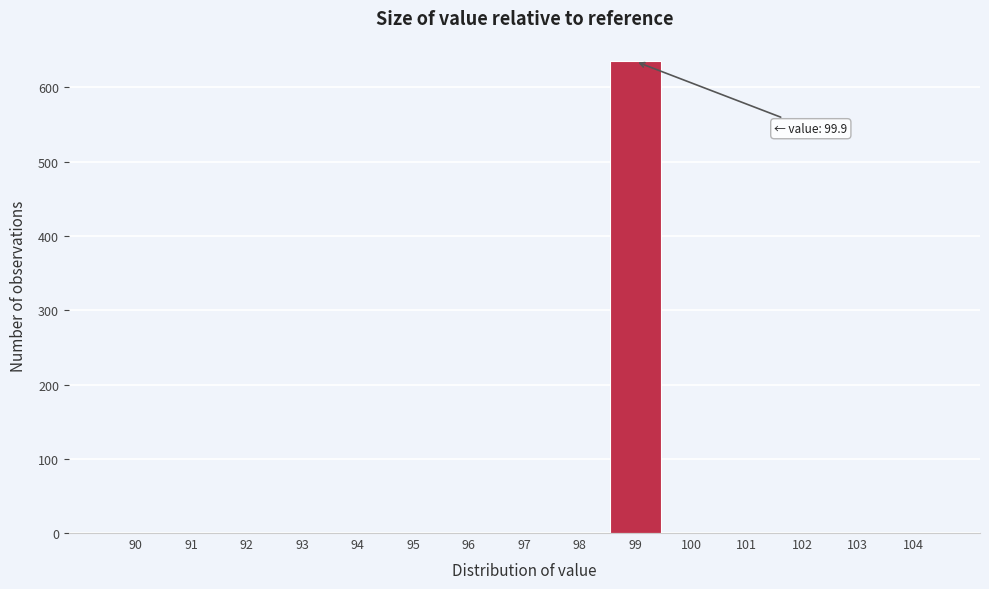

Reading right to left, extract all data points from this chart.

104=0	103=0	102=0	101=0	100=0	99=635	98=0	97=0	96=0	95=0	94=0	93=0	92=0	91=0	90=0